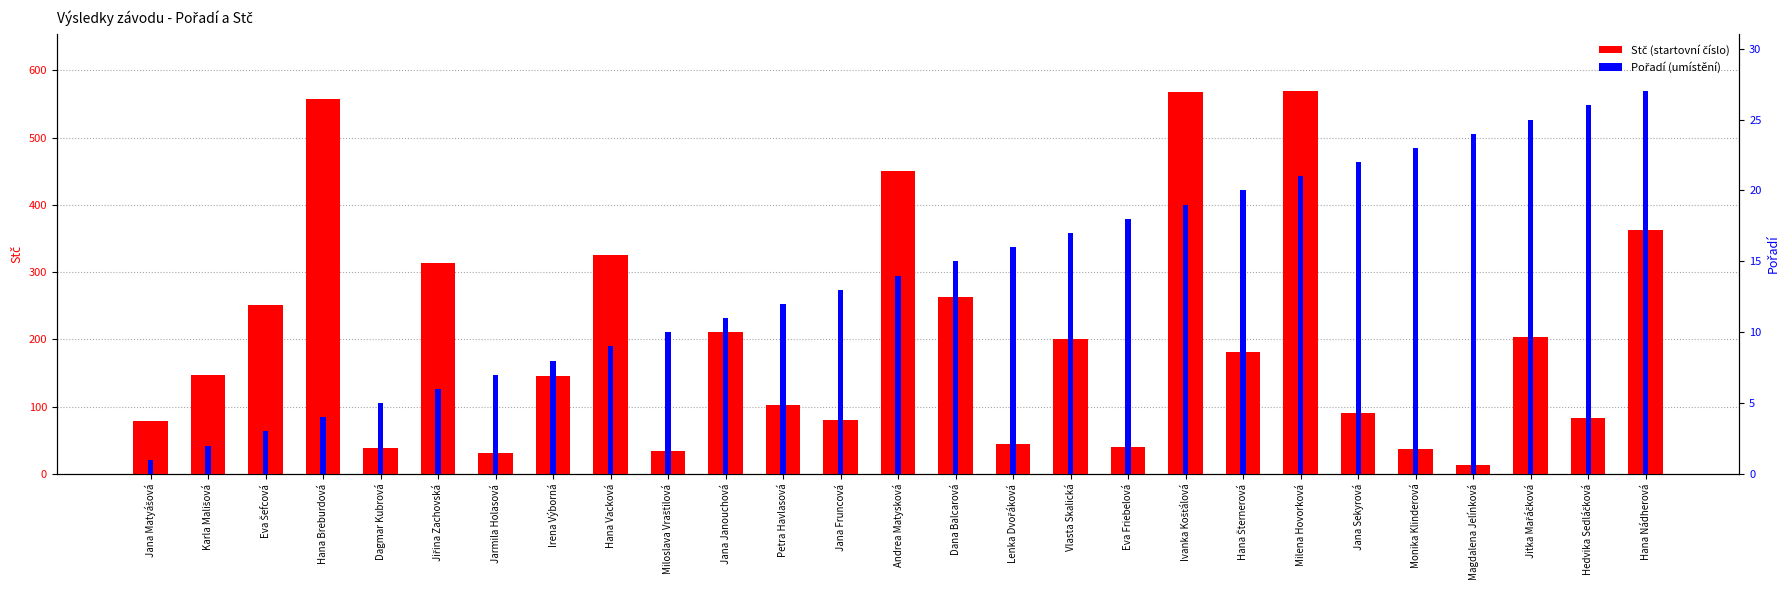

How many bars are there in total?

54